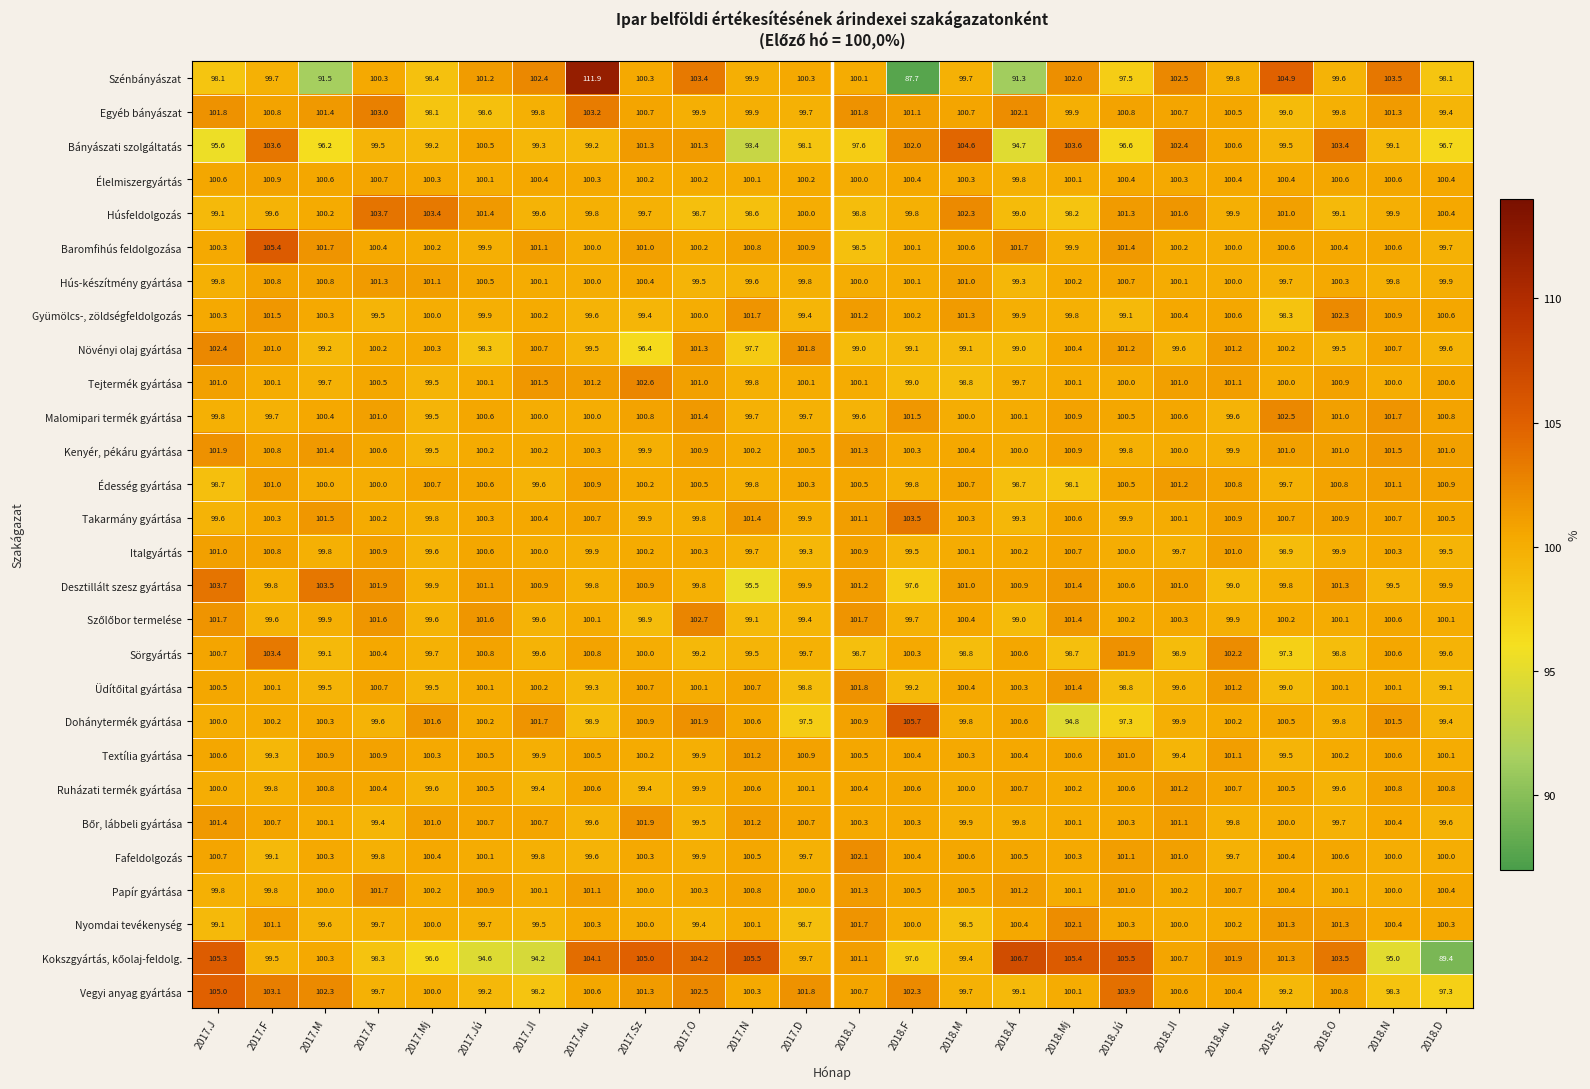

Which series has the largest total across all categories?

Vegyi anyag gyártása